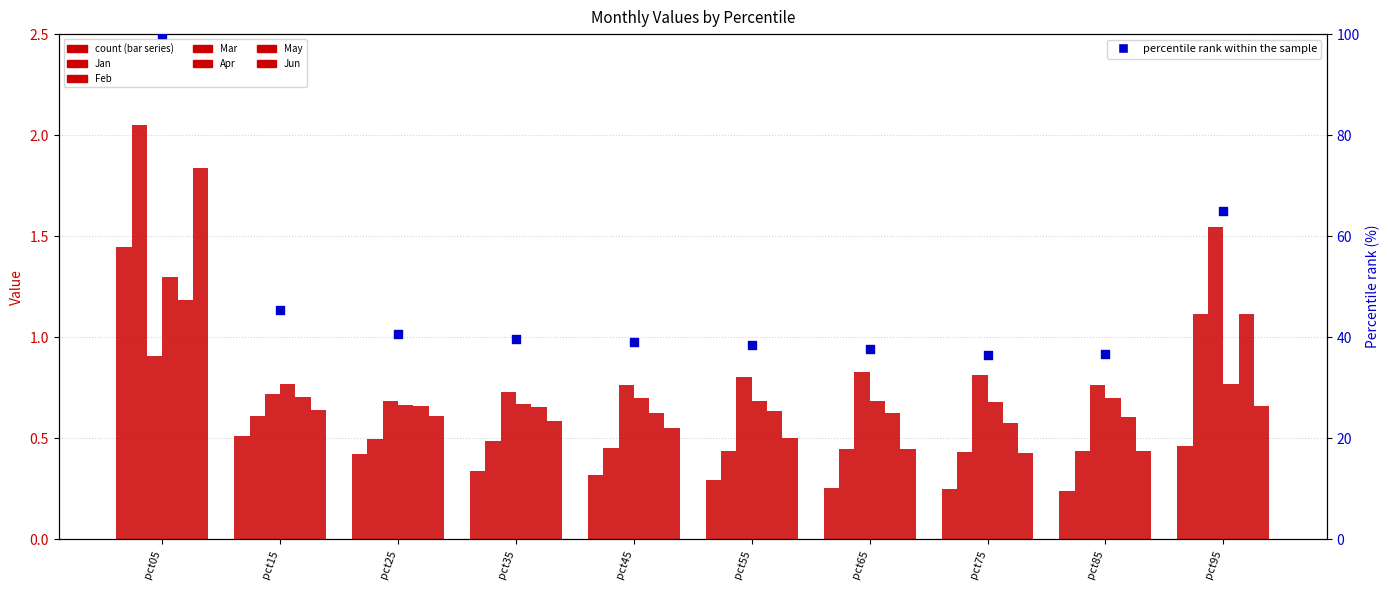

What are all the series names shown in the legend?

Jan, Feb, Mar, Apr, May, Jun